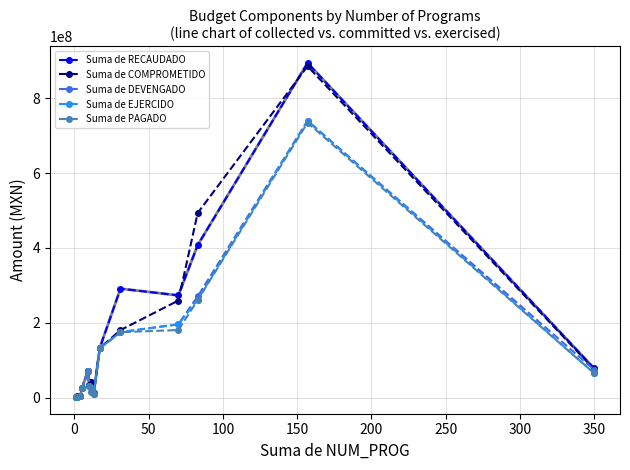

What is the value of the Suma de COMPROMETIDO point at the 15th from the left?

75682366.0